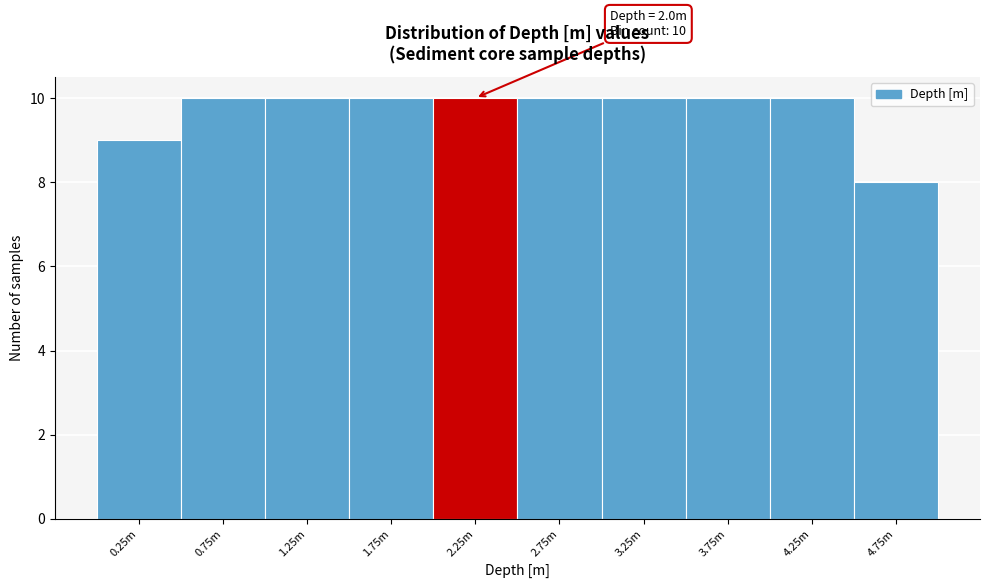

Reading left to right, extract all data points from this chart.

0.25m=9	0.75m=10	1.25m=10	1.75m=10	2.25m=10	2.75m=10	3.25m=10	3.75m=10	4.25m=10	4.75m=8